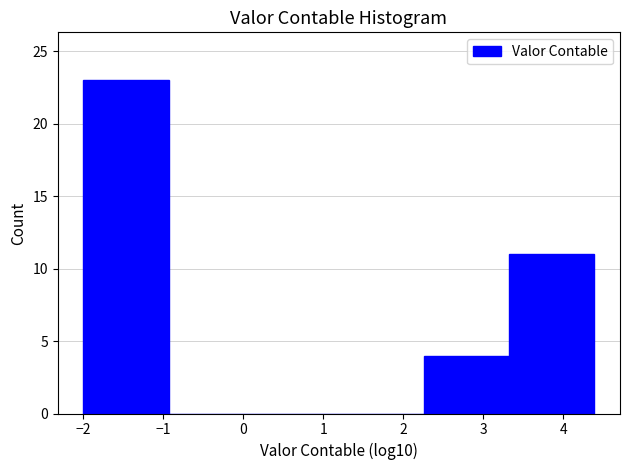

Reading left to right, transcribe this chart: for each bar, give the range it covers on the x-axis and its height. Neither the bar edges nor the heights are printed on the chart, so give them approximately, as read against the axes.

-2.0 to -0.9: 23
-0.9 to 0.1: 0
0.1 to 1.2: 0
1.2 to 2.3: 0
2.3 to 3.3: 4
3.3 to 4.4: 11